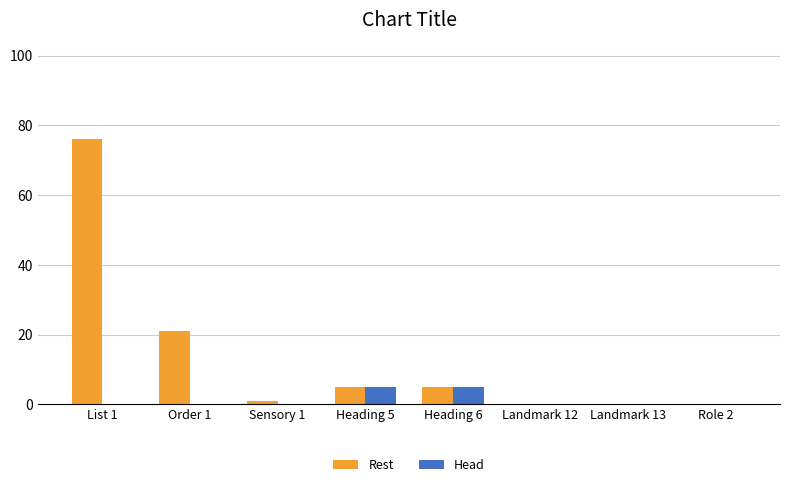

Where is Rest nearest to the value 38?

Order 1